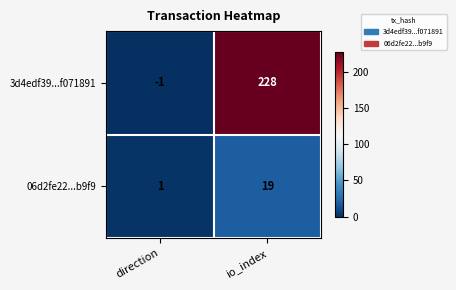

Which series changed the most between direction and io_index?

3d4edf39...f071891